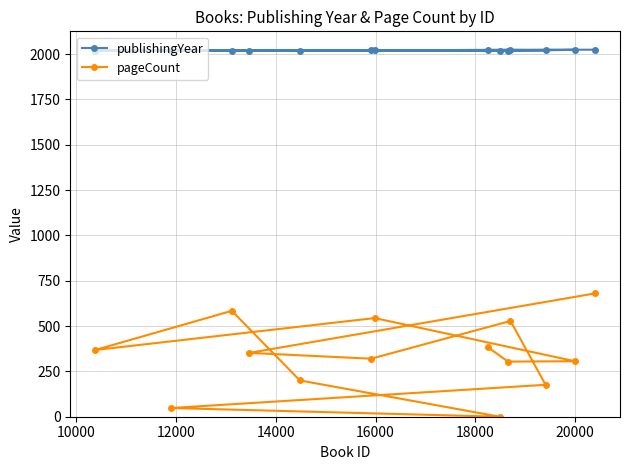

What is the average value of the publishingYear series?

2020